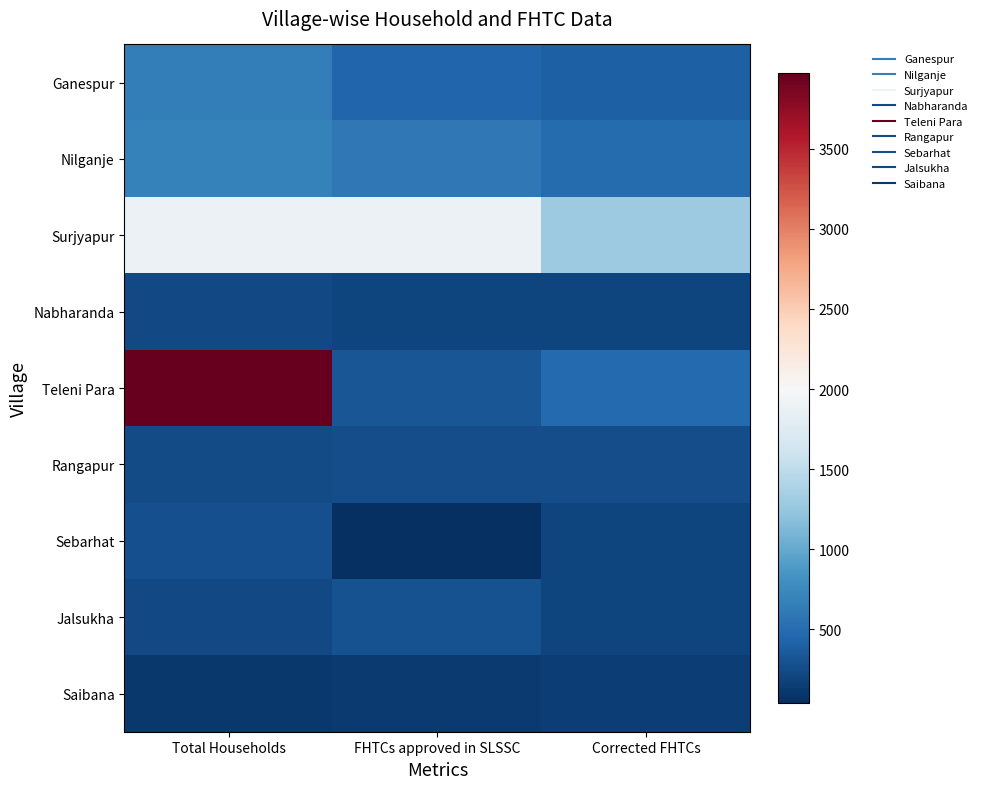

Between FHTCs approved in SLSSC and Corrected FHTCs, which is larger?

FHTCs approved in SLSSC